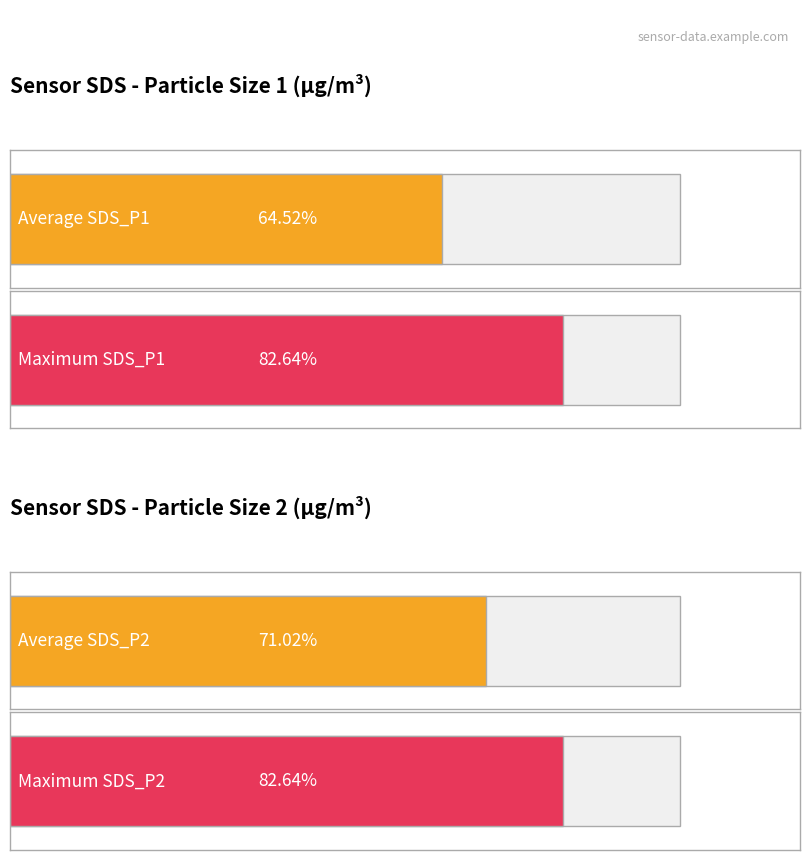

Which series has the largest range (max minus min)?

SDS_P1